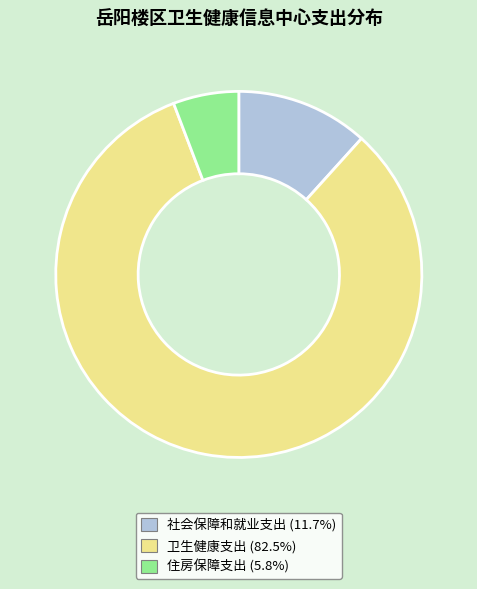

Which has a higher value, 住房保障支出 or 社会保障和就业支出?

社会保障和就业支出